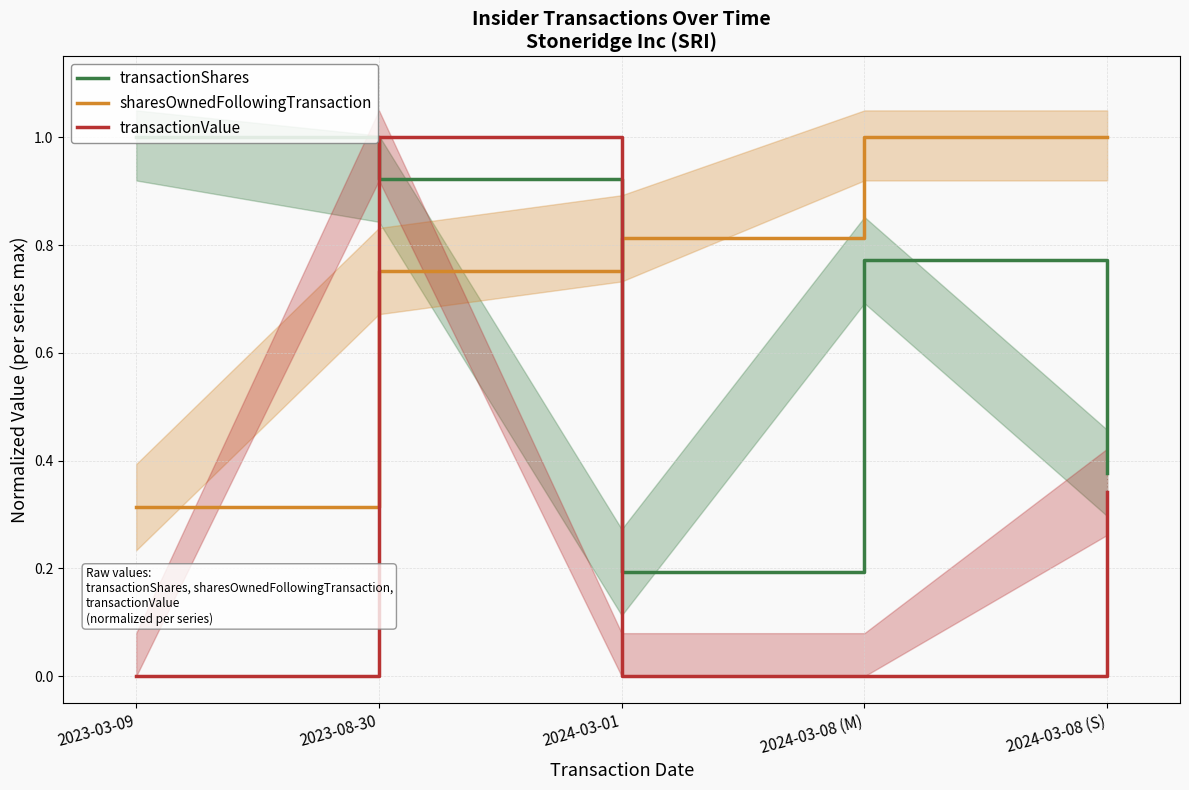

Which series ends up on top after the final intersection of transactionShares and sharesOwnedFollowingTransaction?

sharesOwnedFollowingTransaction